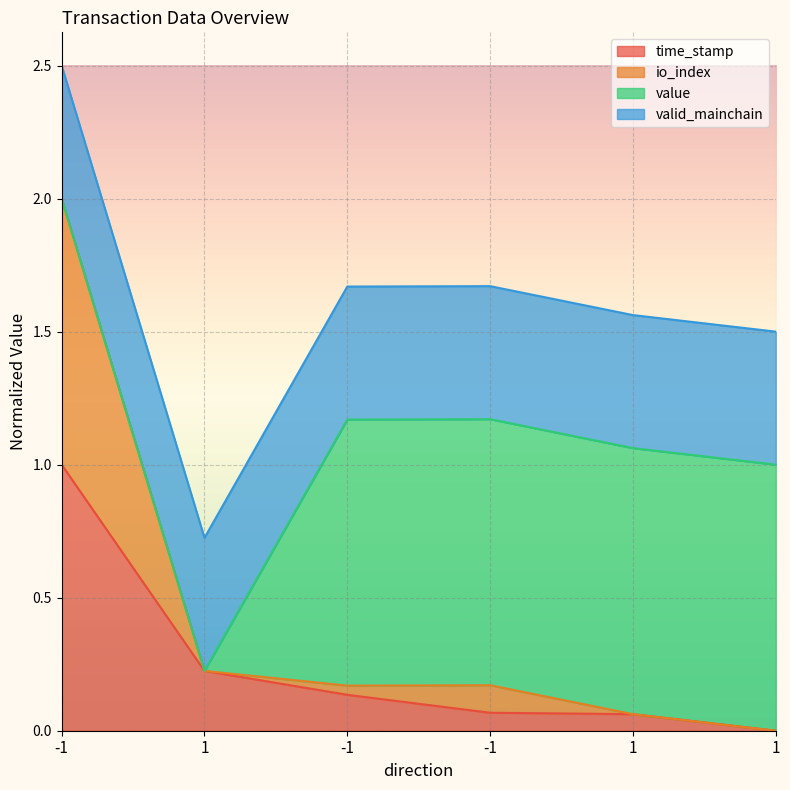

Is the value of time_stamp at 1 greater than the value of io_index at 1?

No